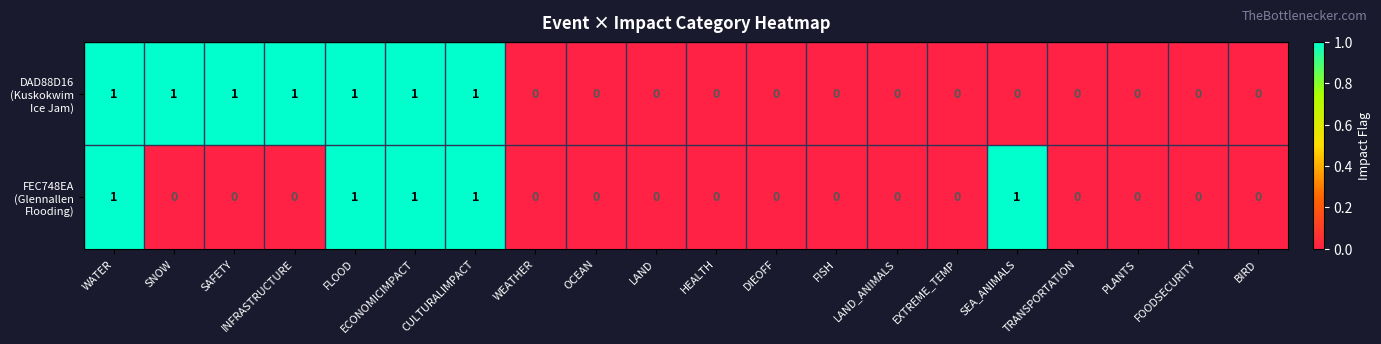

How many distinct data groups are displayed?

2